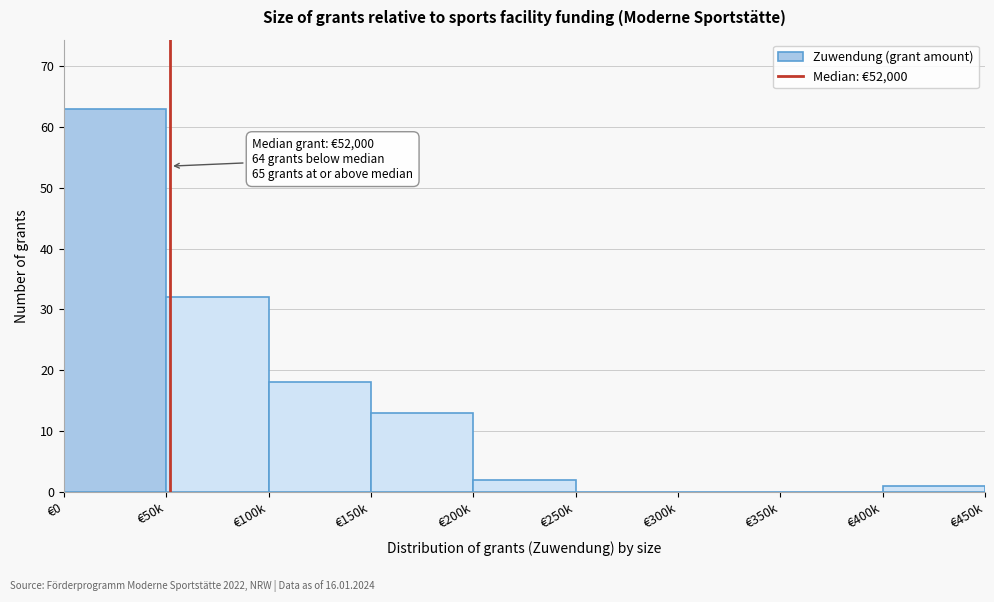

Reading left to right, transcribe all the data shown in this chart.

€0=63	€50k=32	€100k=18	€150k=13	€200k=2	€250k=0	€300k=0	€350k=0	€400k=1